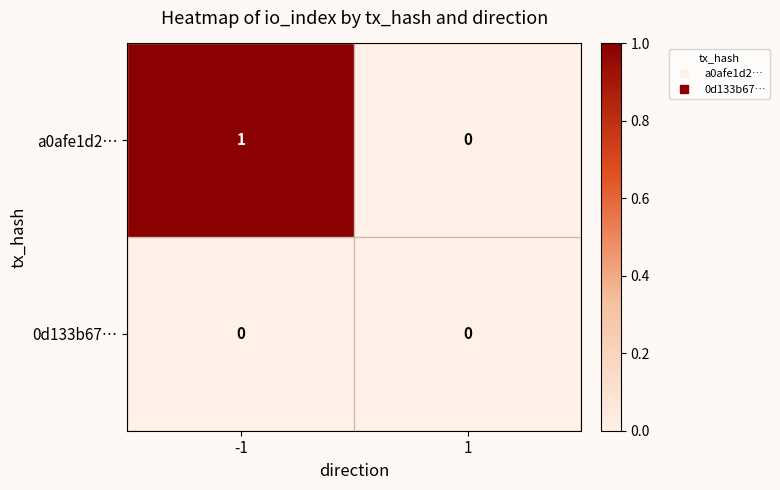

At -1, list the series in order from smallest to largest.

0d133b67…, a0afe1d2…